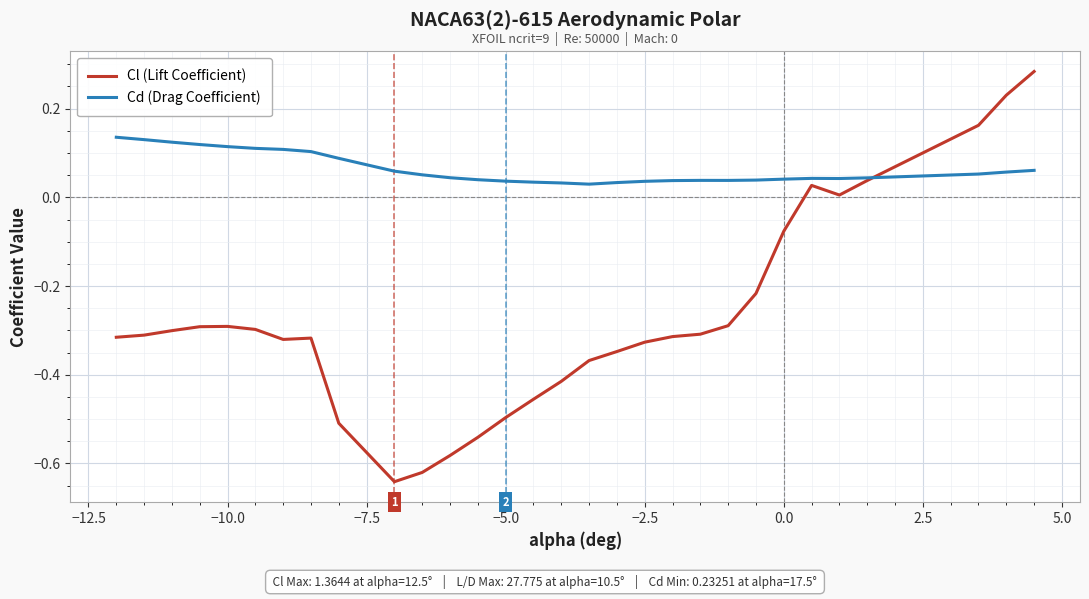

Rank the series by their average value, from lowest to highest.

Cl (Lift Coefficient), Cd (Drag Coefficient)